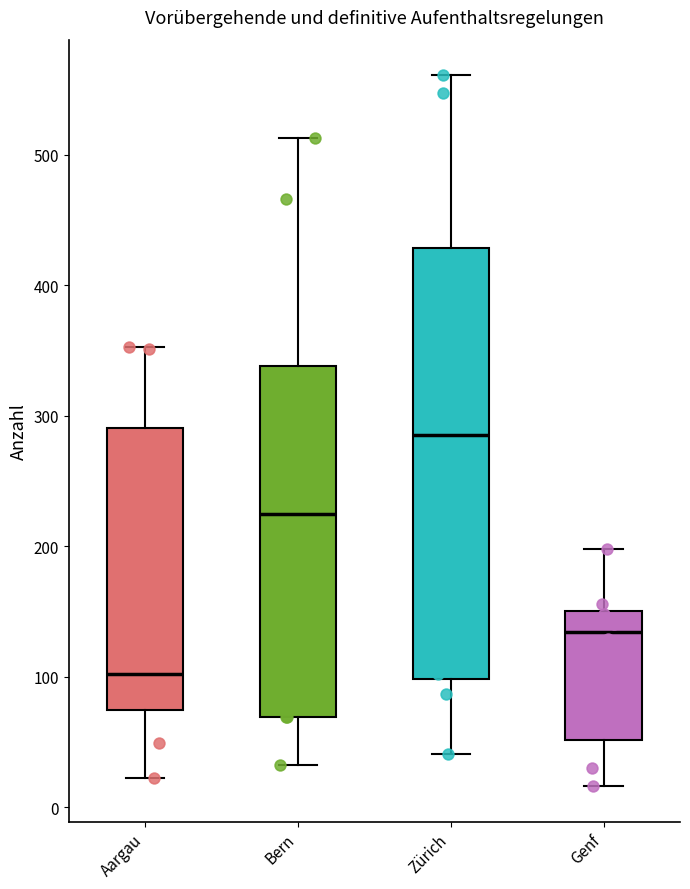

Reading left to right, read every box against the y-axis: the position of its median line, the range the box covers, and the ends of its whiskers. The values are not printed on the chart, so give them approximately, as read against the axis.

Aargau: median 100, box 70 to 290, whiskers 20 to 350
Bern: median 230, box 70 to 340, whiskers 30 to 510
Zürich: median 290, box 100 to 430, whiskers 40 to 560
Genf: median 130, box 50 to 150, whiskers 20 to 200